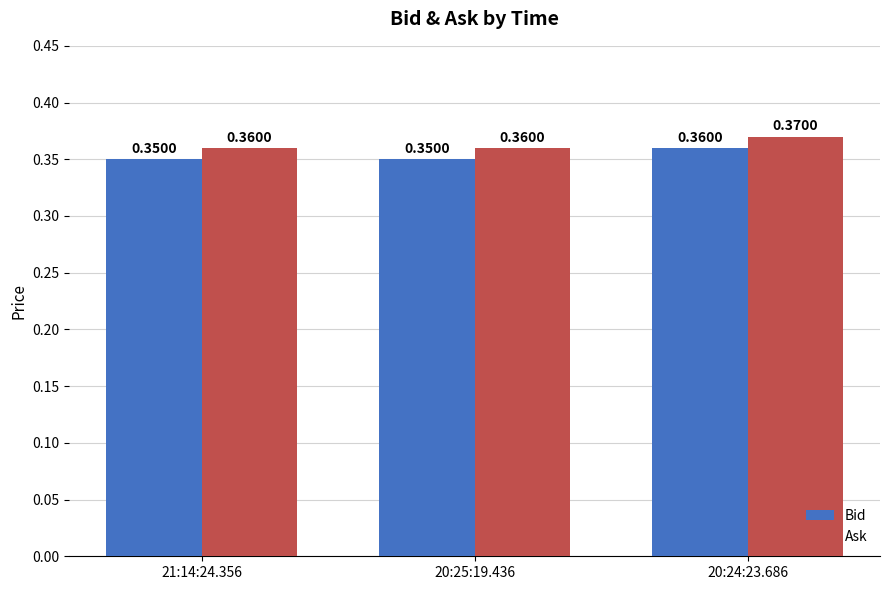

What is the sum of all Ask values?

1.1